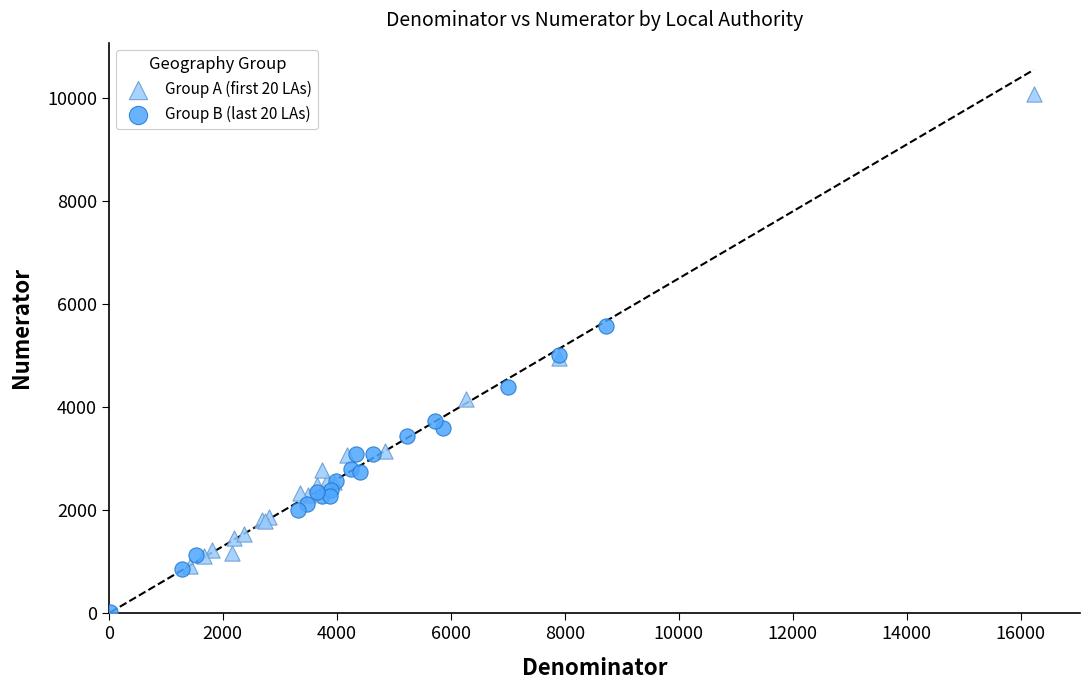

Which series reaches the minimum Y coordinate?

Group B (last 20 LAs)